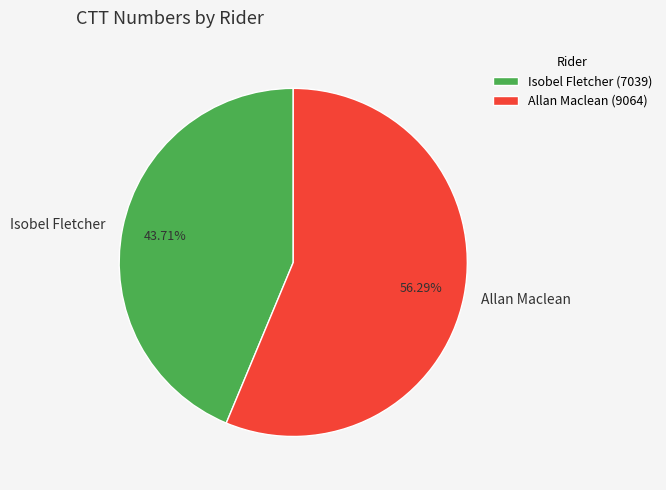

Between Isobel Fletcher and Allan Maclean, which is larger?

Allan Maclean